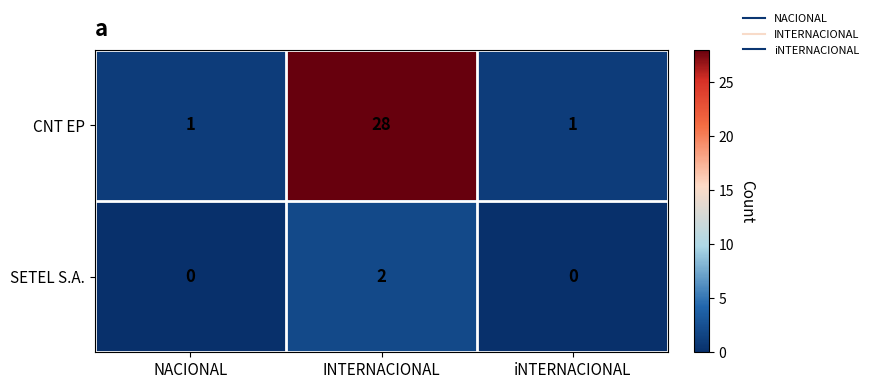

Which series has the widest spread of values?

CNT EP